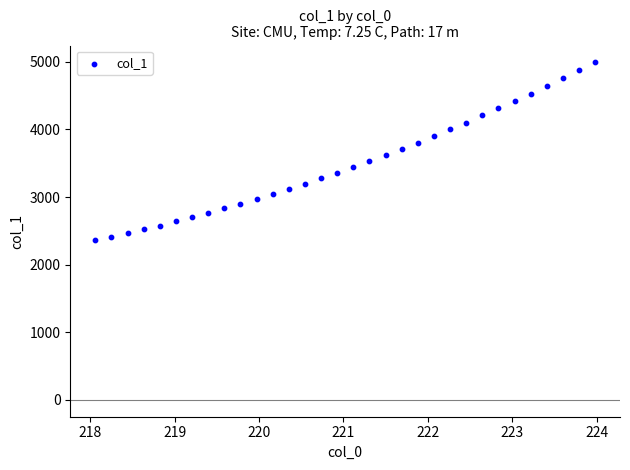

What is the range of Y values (max minus min)?

2630.9